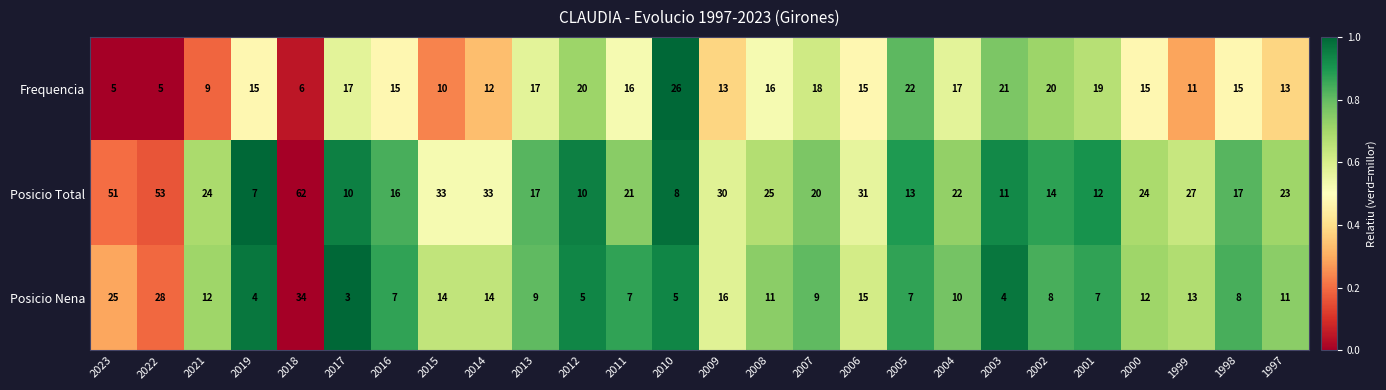

What is the difference between the highest and lowest values at 2003?

17